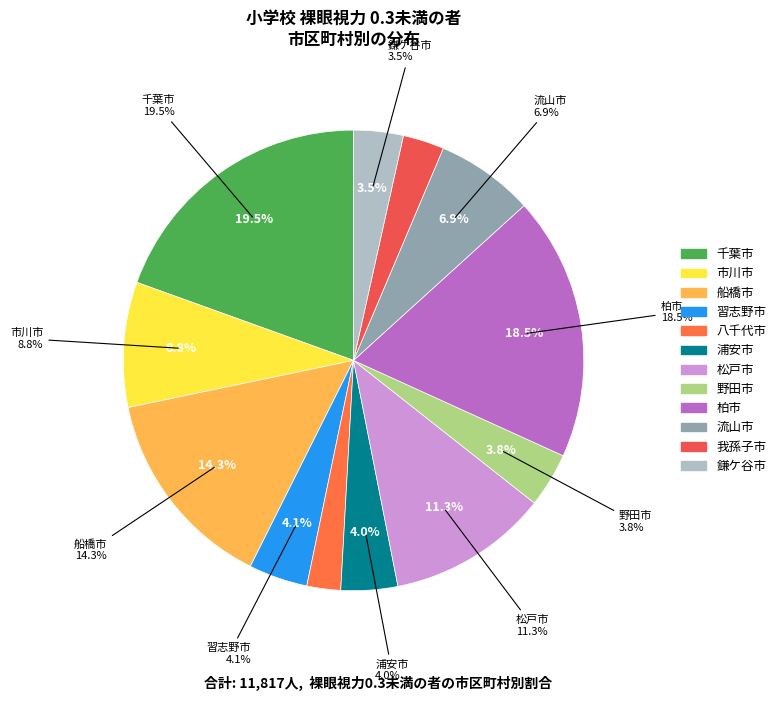

True or false: 八千代市 accounts for 2% of the total.

True